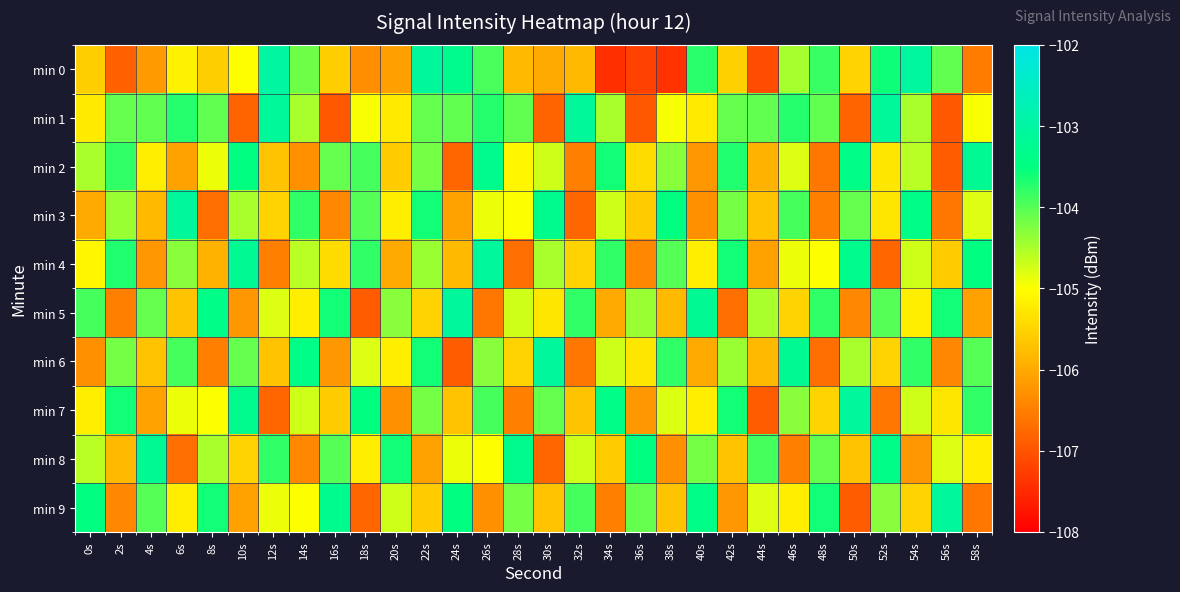

Which series has the largest total across all categories?

min 1